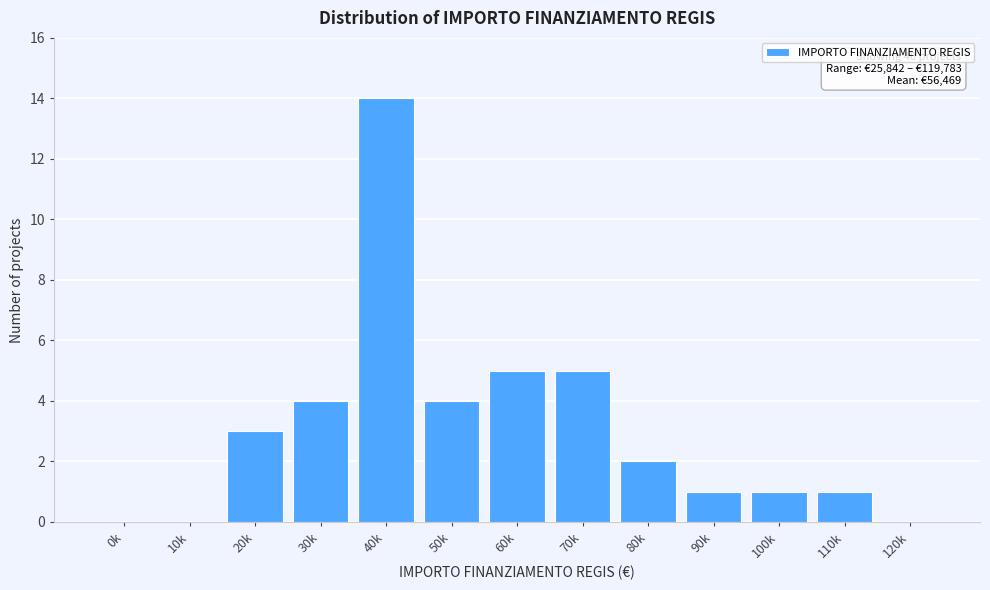

Reading left to right, what are all the values shown in this chart?

0k=0	10k=0	20k=3	30k=4	40k=14	50k=4	60k=5	70k=5	80k=2	90k=1	100k=1	110k=1	120k=0